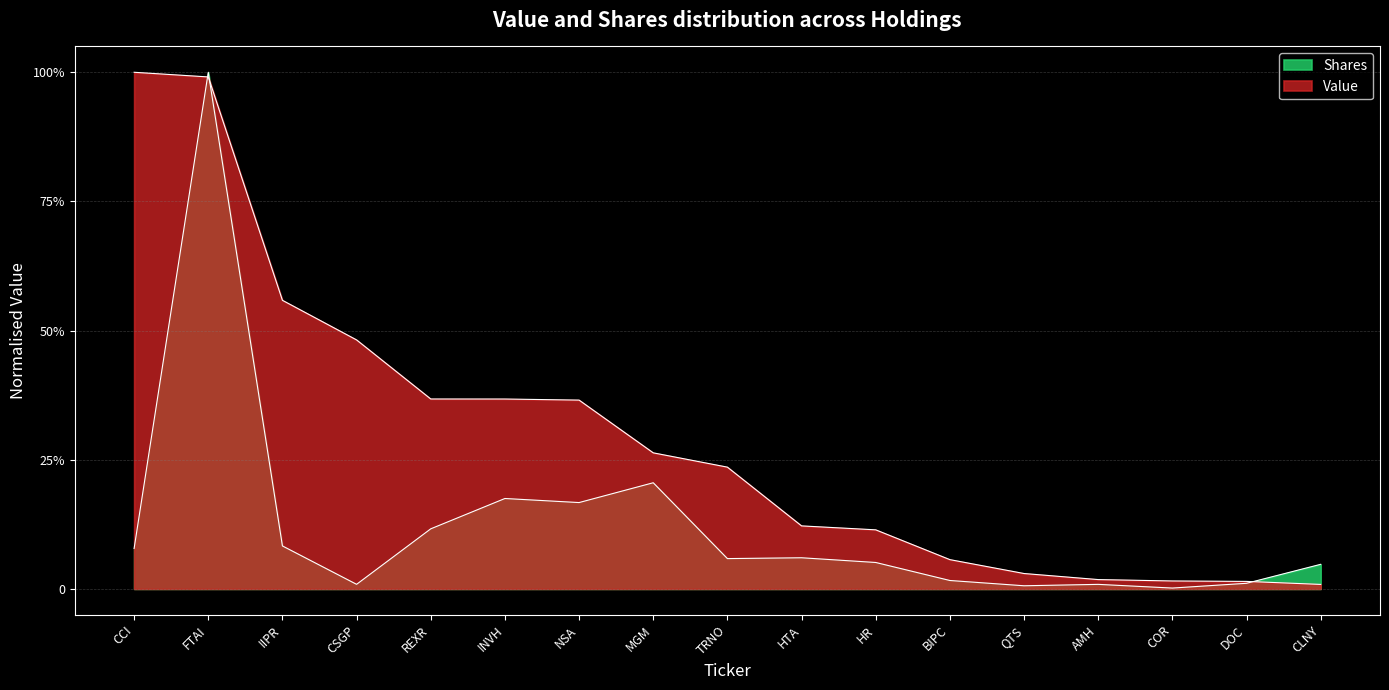

What are all the series names shown in the legend?

Value, Shares